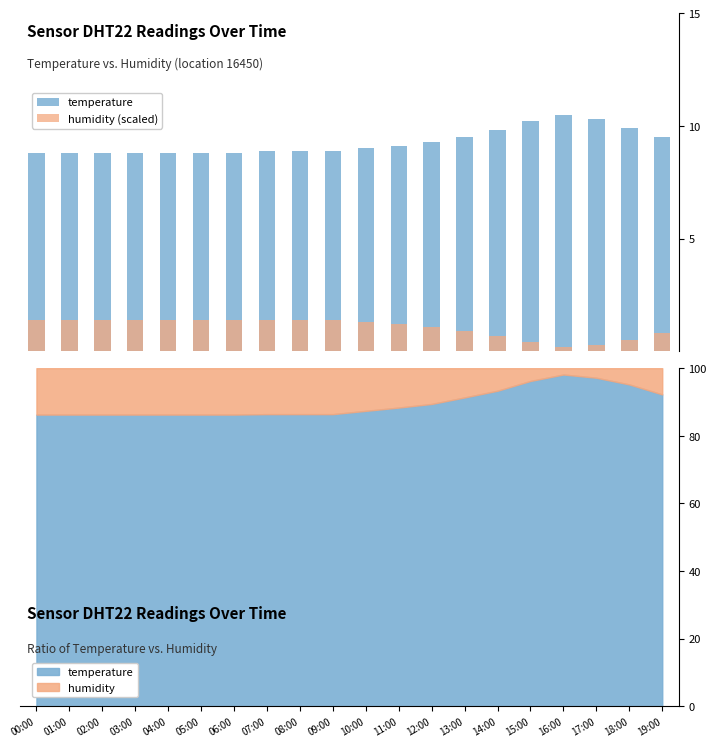

What is the label of the 5th bar from the right?

15:00